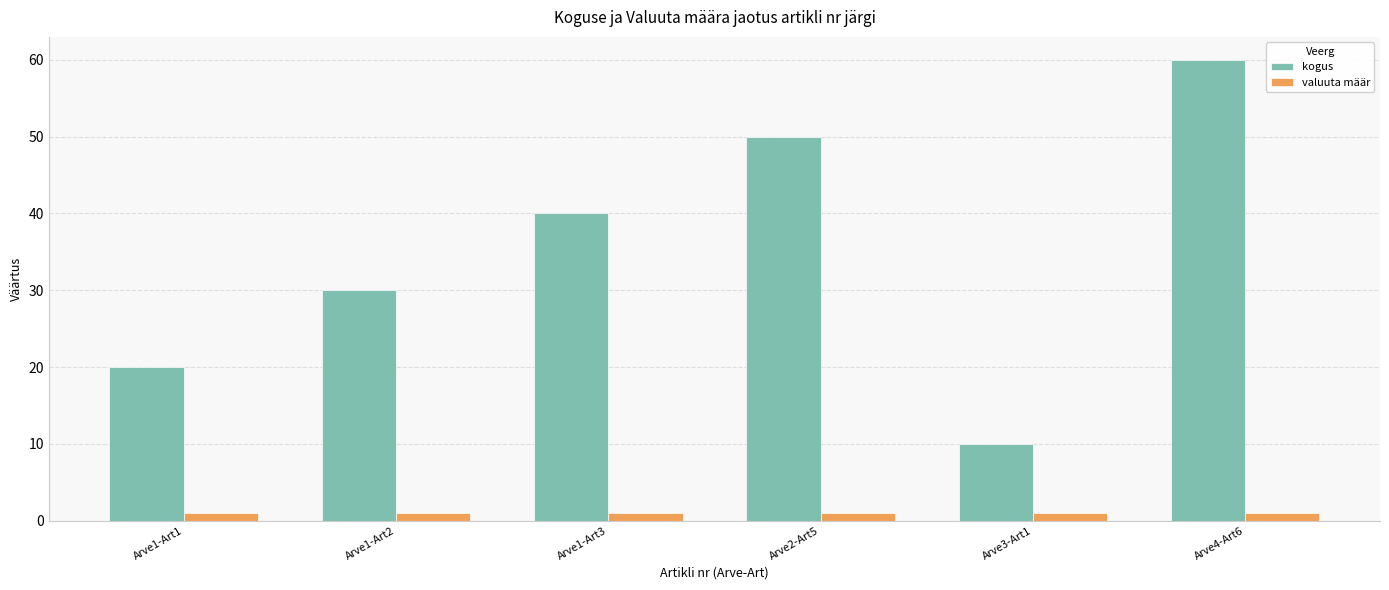

What are all the series names shown in the legend?

kogus, valuuta määr